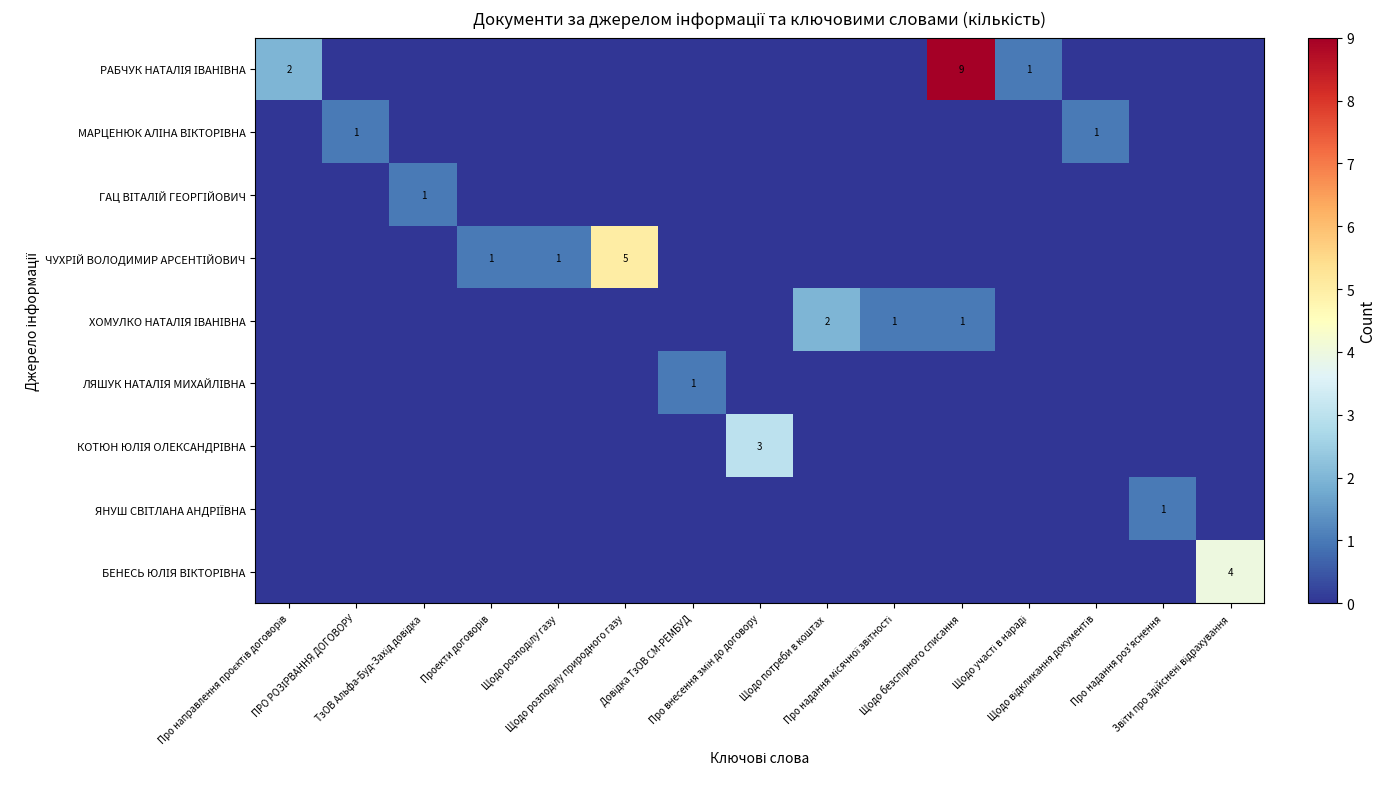

Is the value of ХОМУЛКО НАТАЛІЯ ІВАНІВНА at Довідка ТзОВ СМ-РЕМБУД greater than the value of МАРЦЕНЮК АЛІНА ВІКТОРІВНА at Про надання місячної звітності?

No